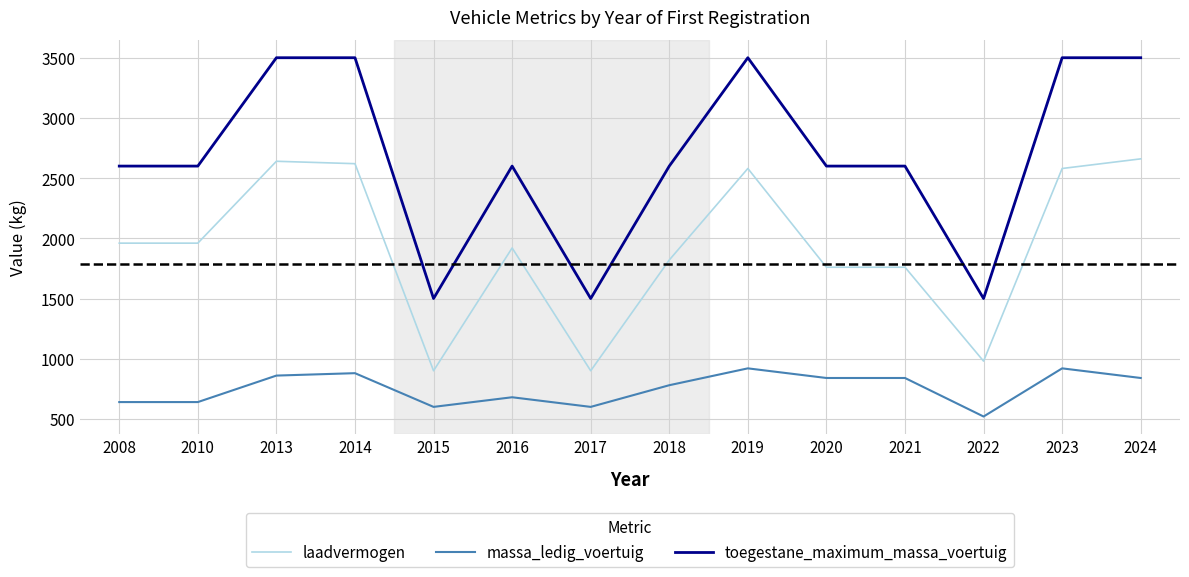

What is the smallest value displayed?

520